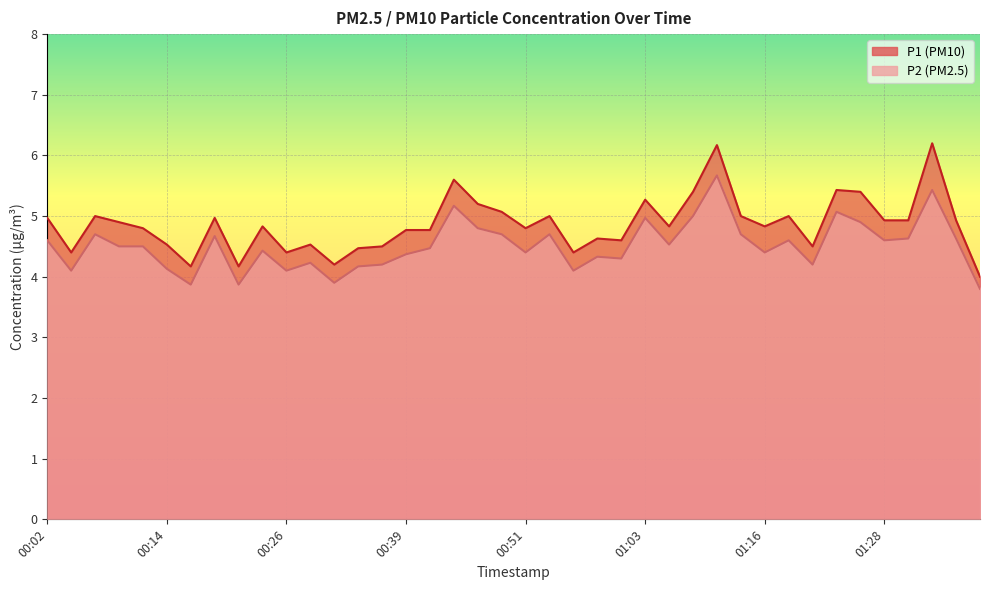

Which label corresponds to the largest value in the chart?

01:33